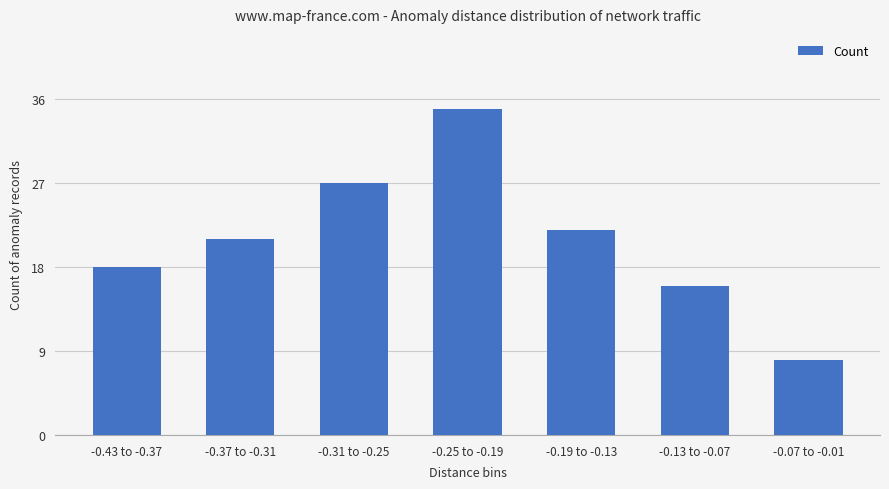

What is the maximum value shown in the chart?

35